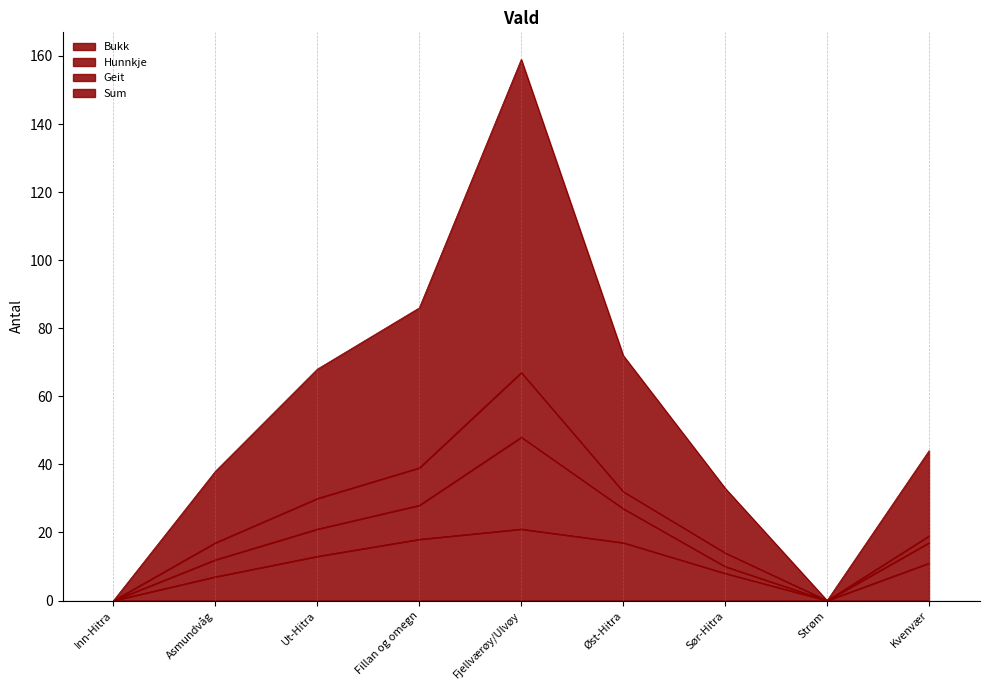

Which has a higher value, Sør-Hitra or Fjellværøy/Ulvøy?

Fjellværøy/Ulvøy